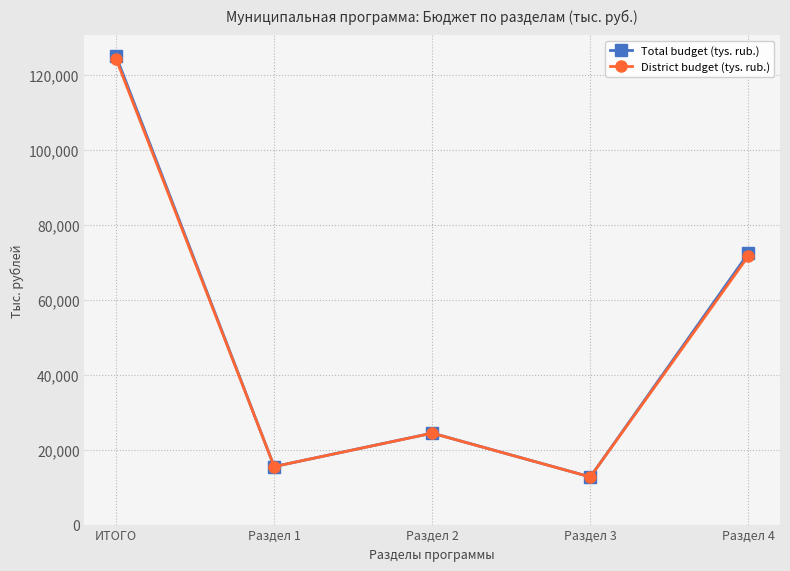

Which category has the highest value in the Total budget (tys. rub.) series?

ИТОГО